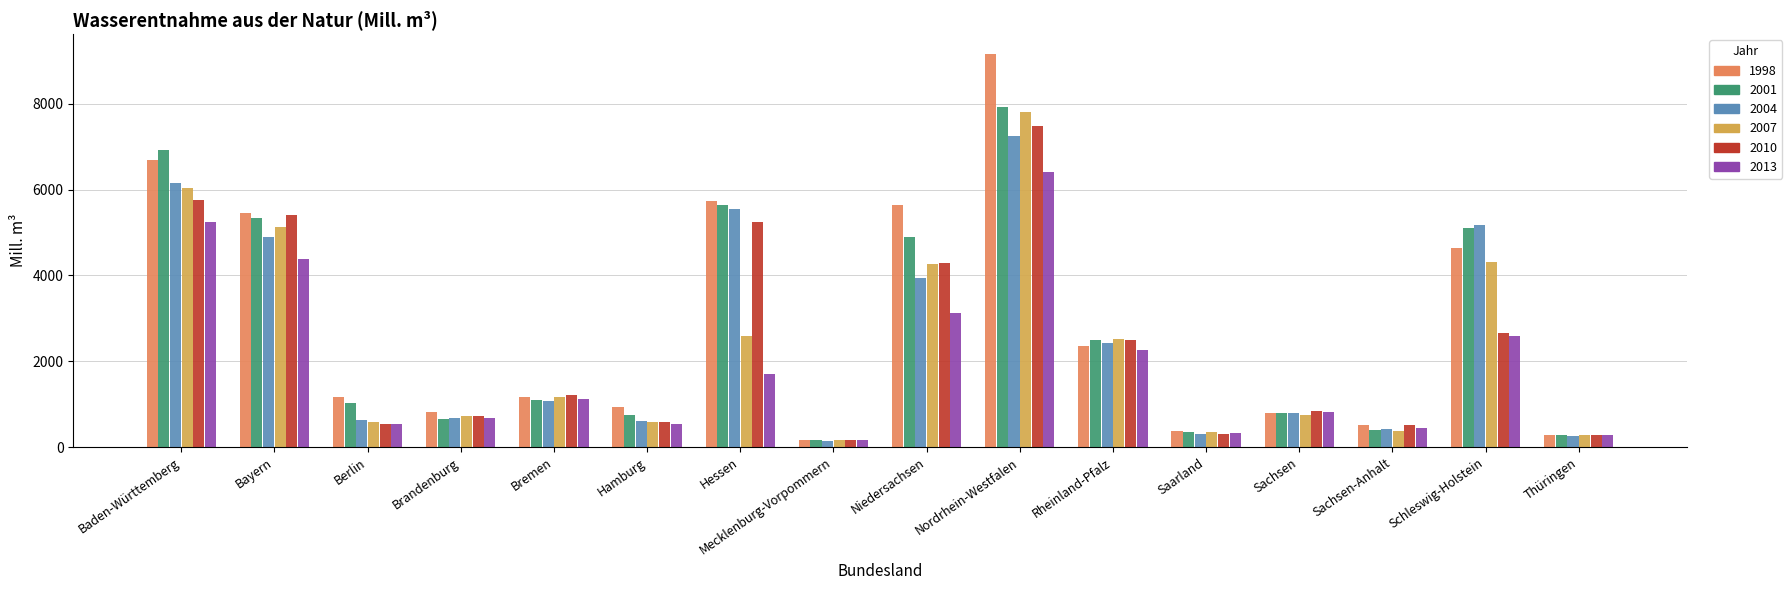

How many groups of bars are there?

16